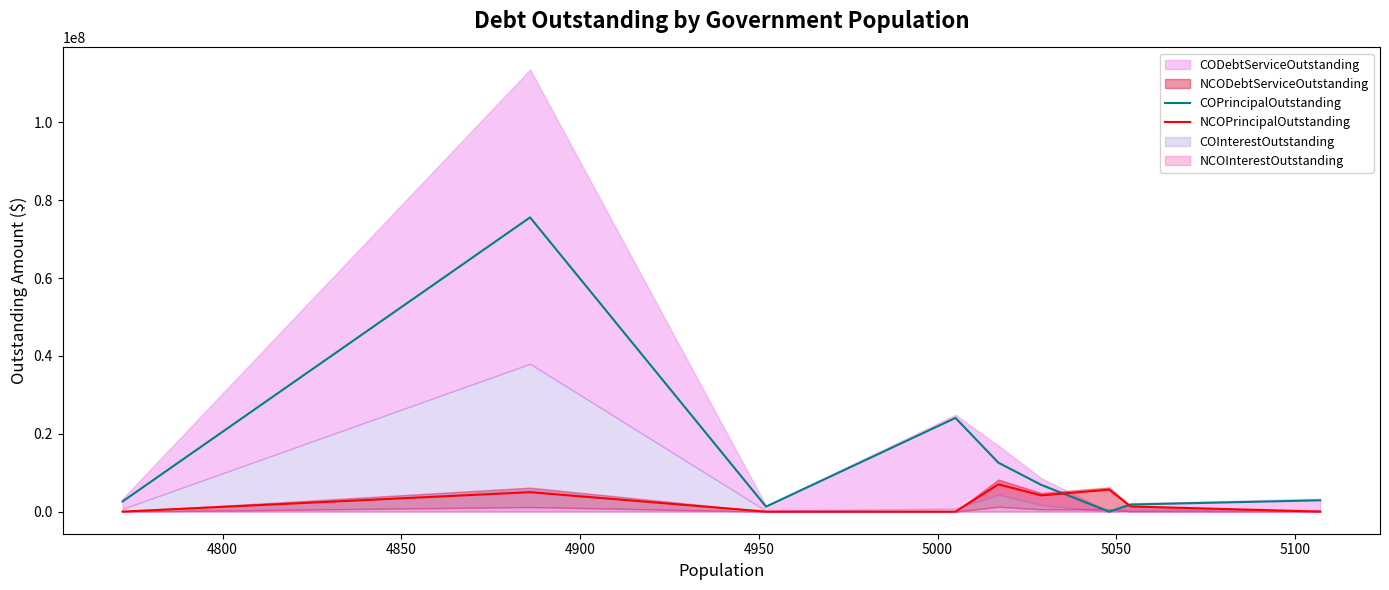

How many values in the NCOPrincipalOutstanding series exceed 1332000?

4